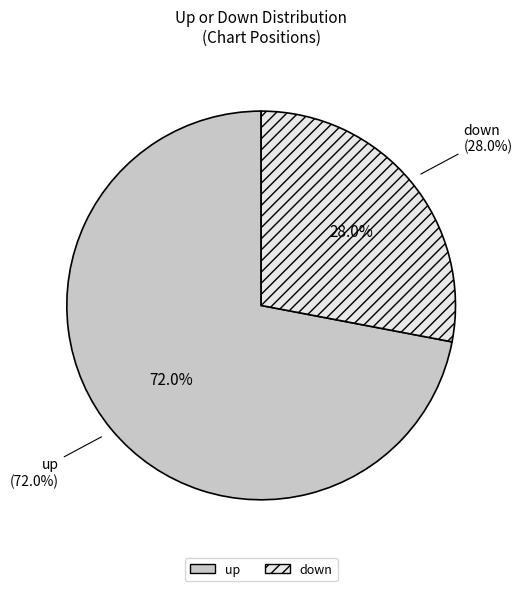

How many segments does this pie chart have?

2